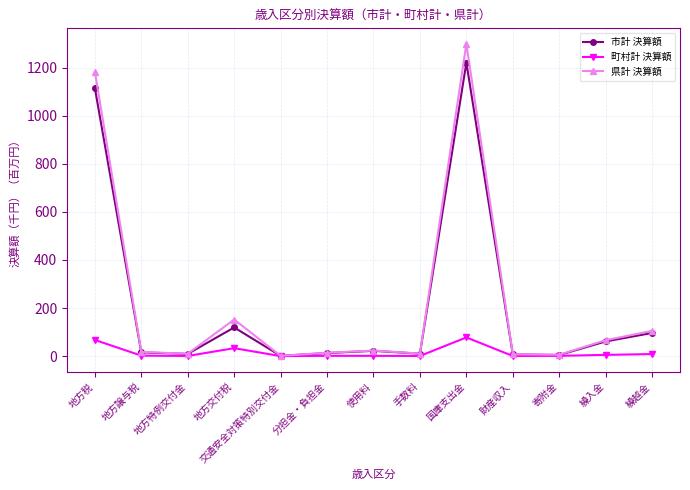

What are all the series names shown in the legend?

市計 決算額, 町村計 決算額, 県計 決算額